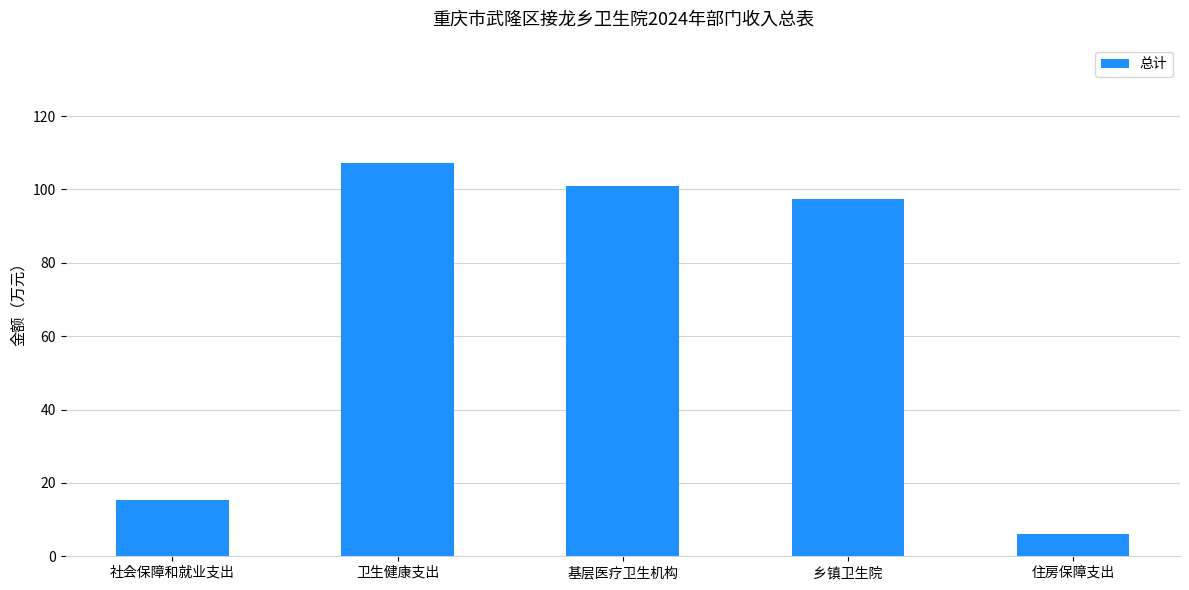

What is the approximate value at 社会保障和就业支出?

15.4